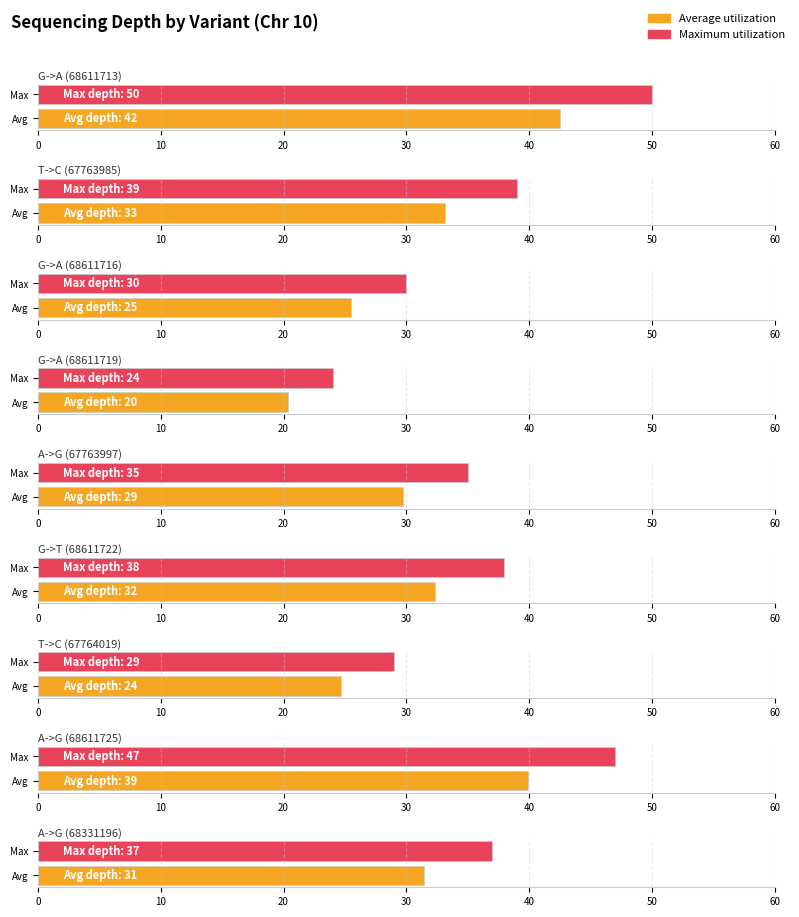

The Maximum utilization series shows 9 at G->A (68611716). True or false?

False